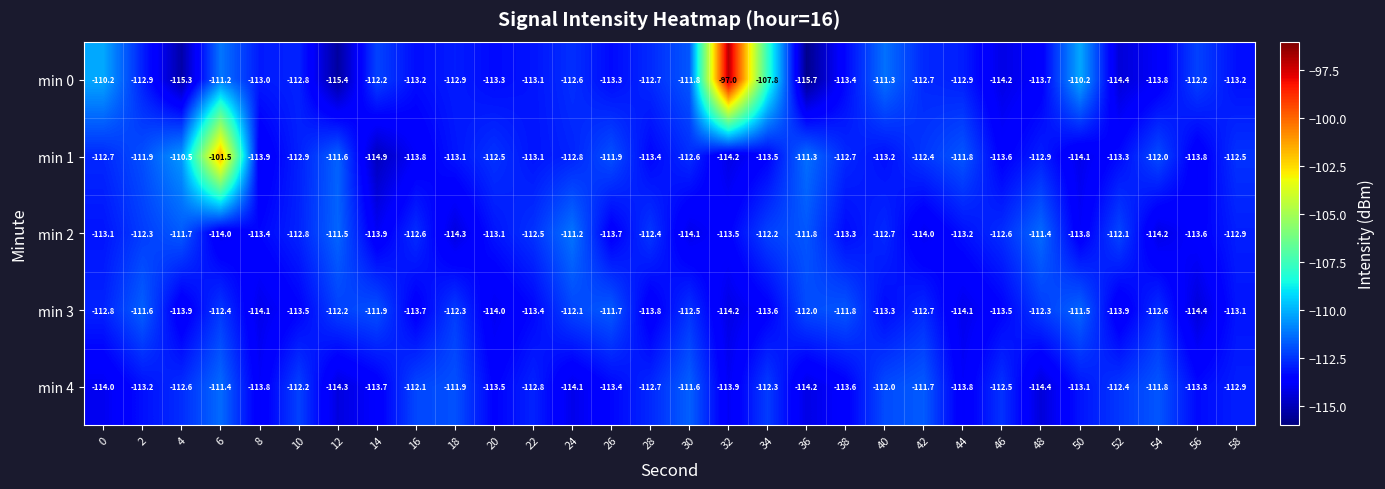

What is the difference between the second highest and second lowest values in the min 1 series?

3.7